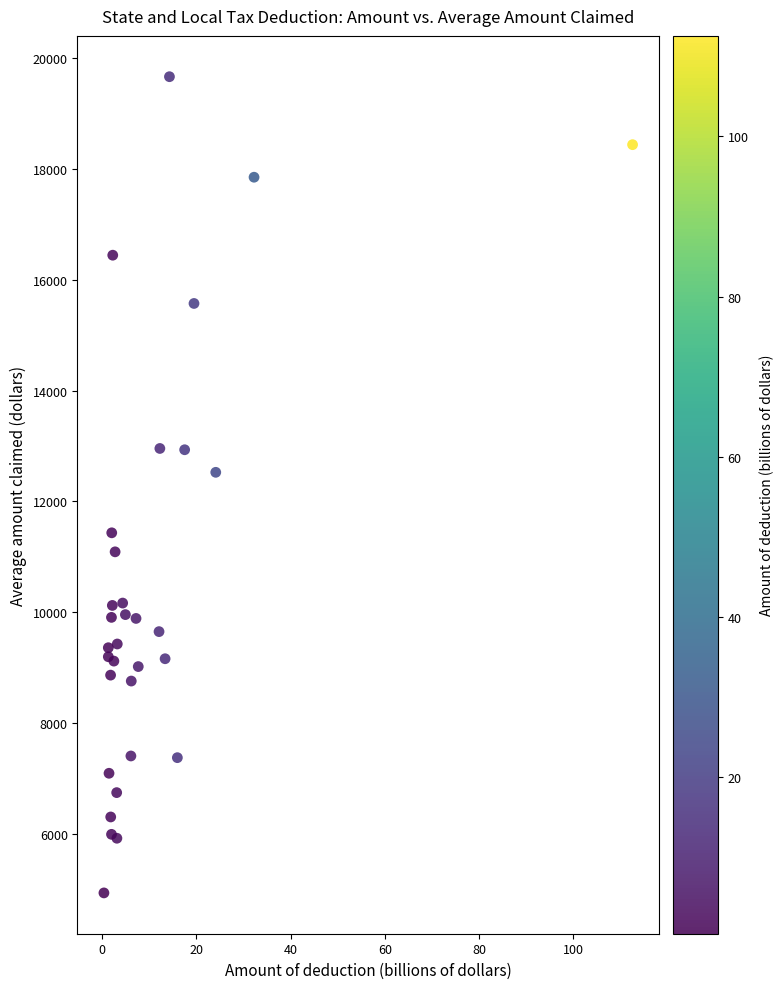

What Y value in the scatter plot is closest to 12298?

12523.9